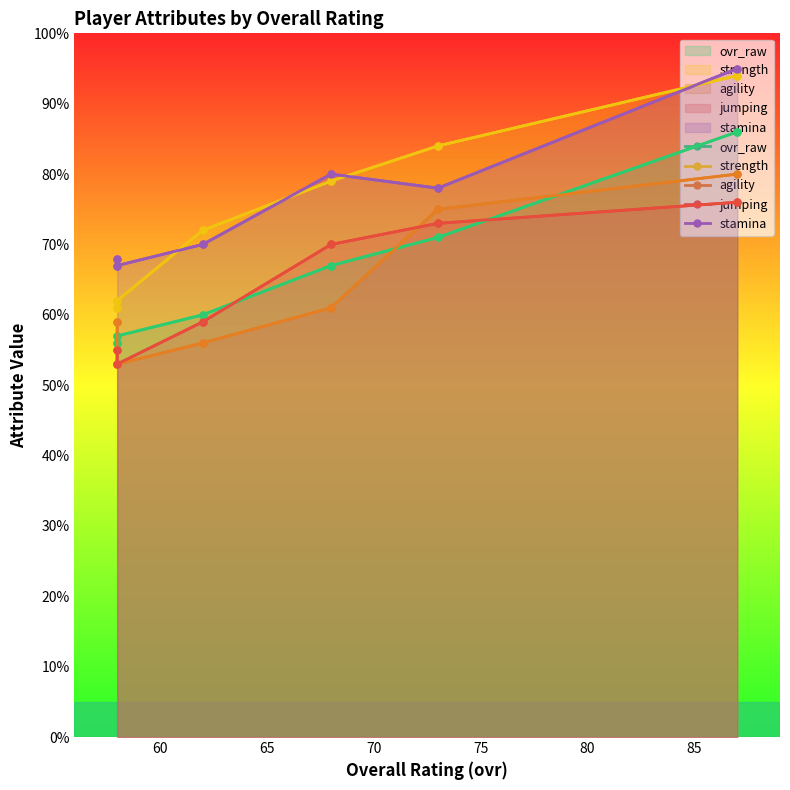

How many lines are shown in the chart?

5